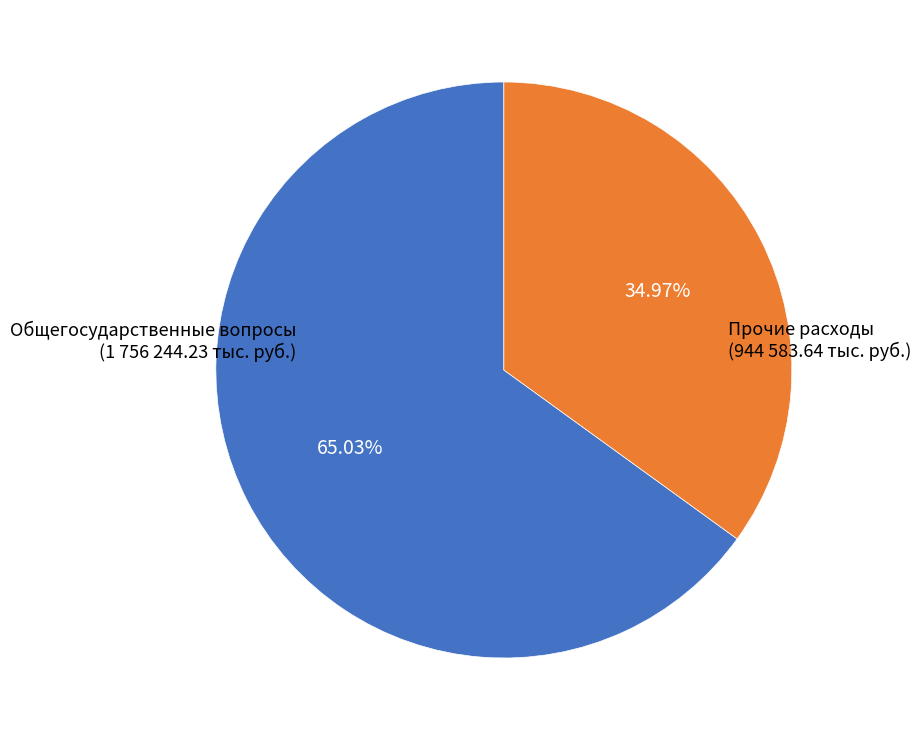

Is there a majority slice in this chart?

Yes